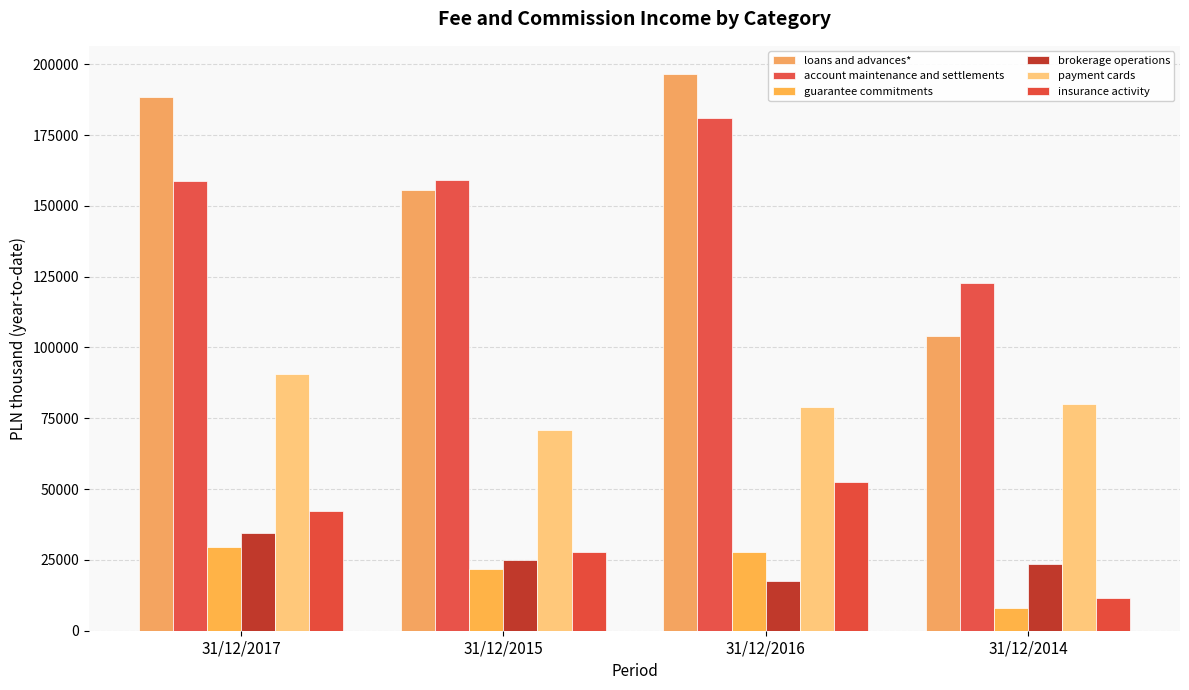

Between 31/12/2017 and 31/12/2016, which series saw the biggest shift?

account maintenance and settlements